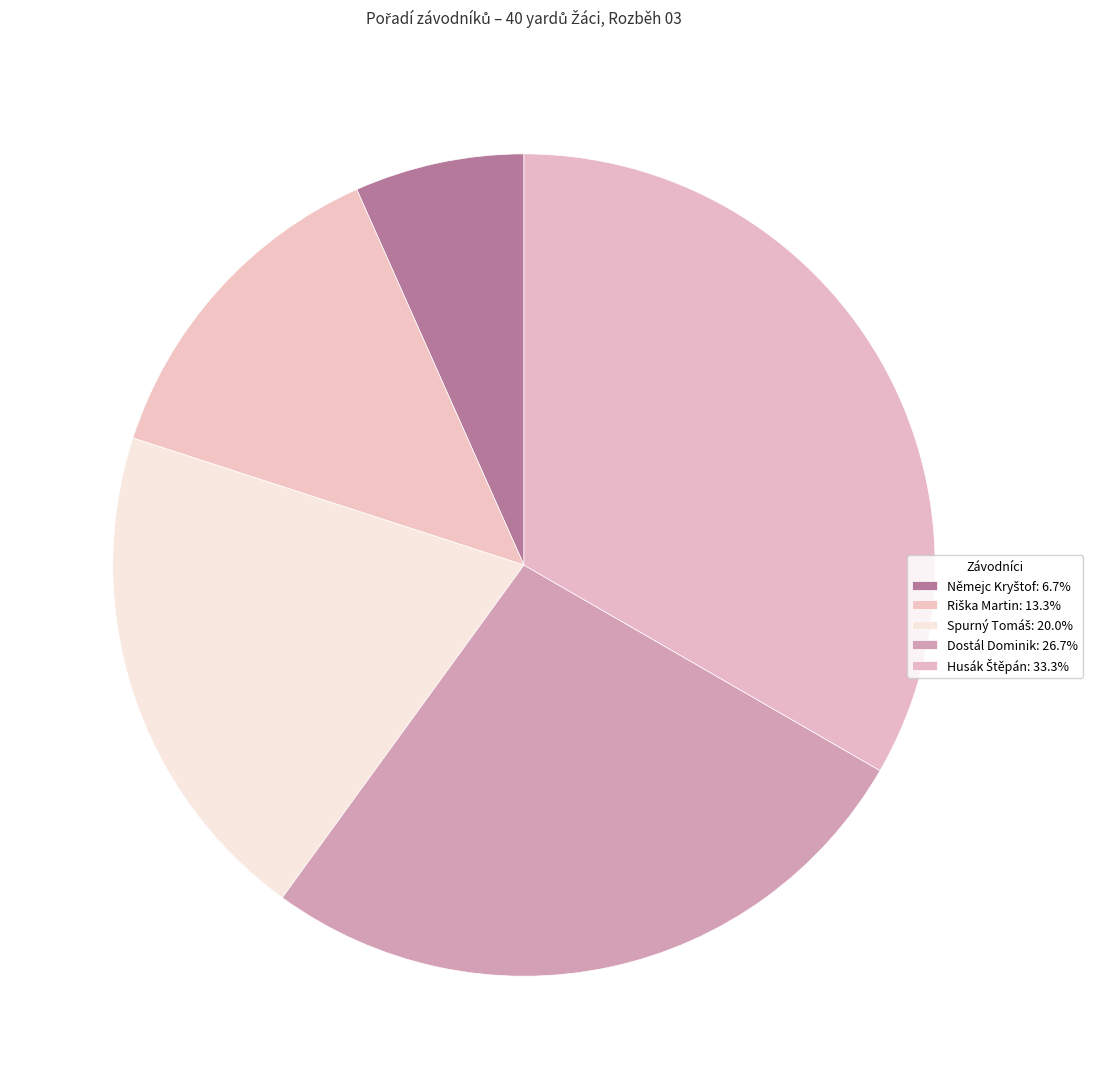

What percentage is the Spurný Tomáš slice, to the nearest percent?

20%